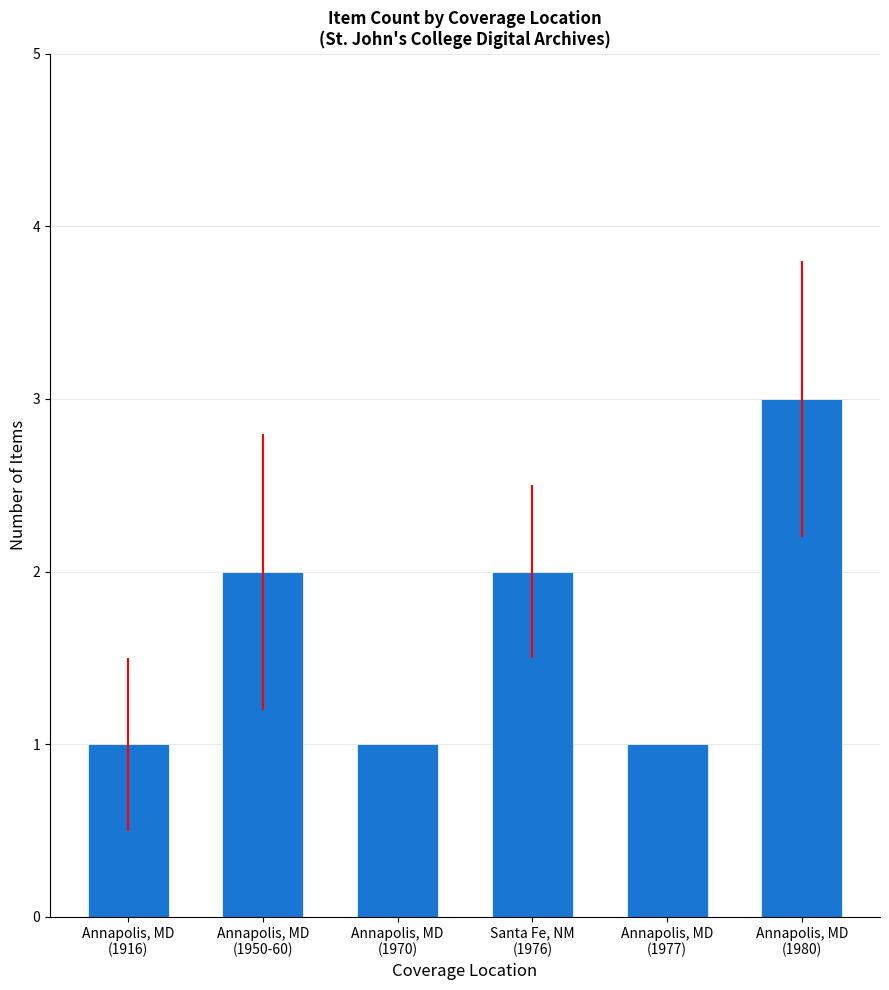

What is the sum of all values?

10